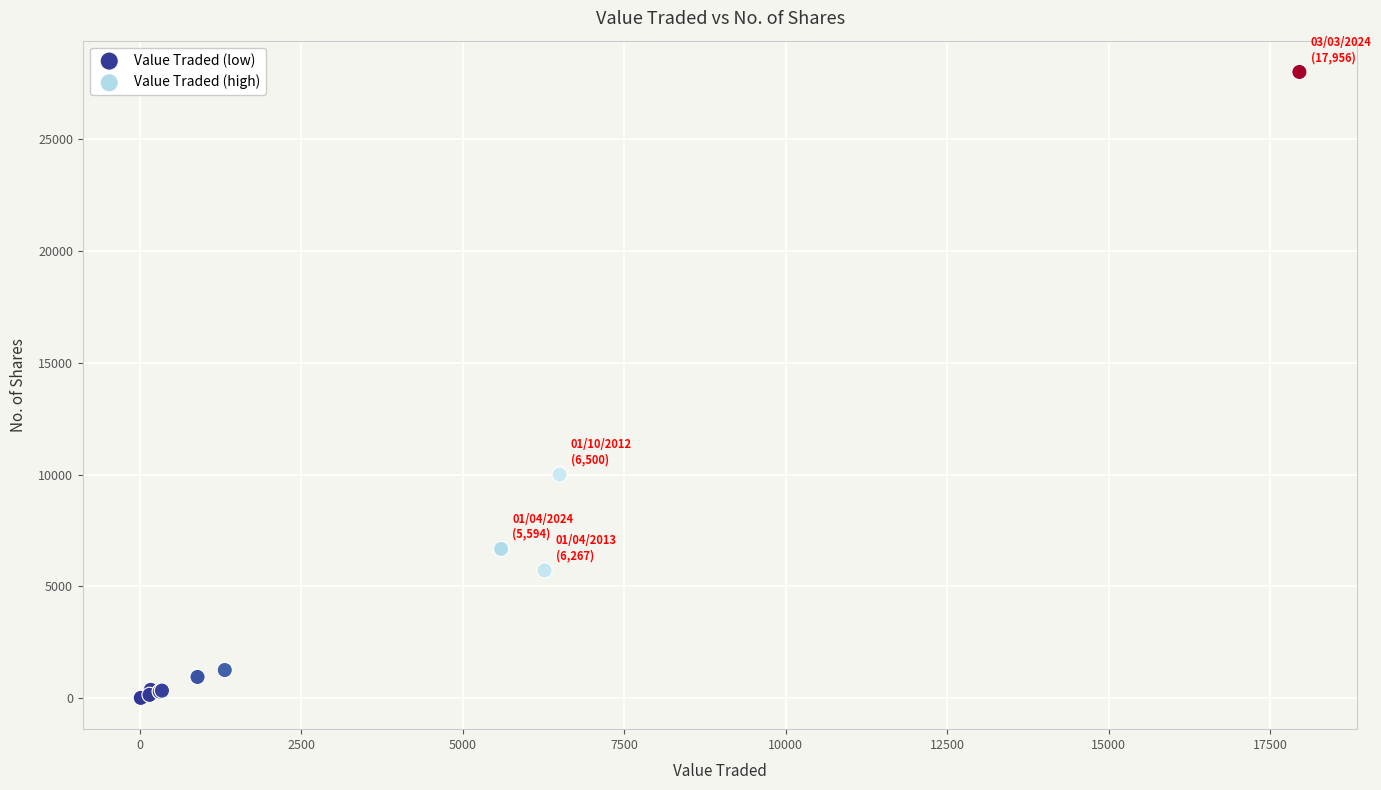

Which series reaches the maximum Y coordinate?

Value Traded (high)